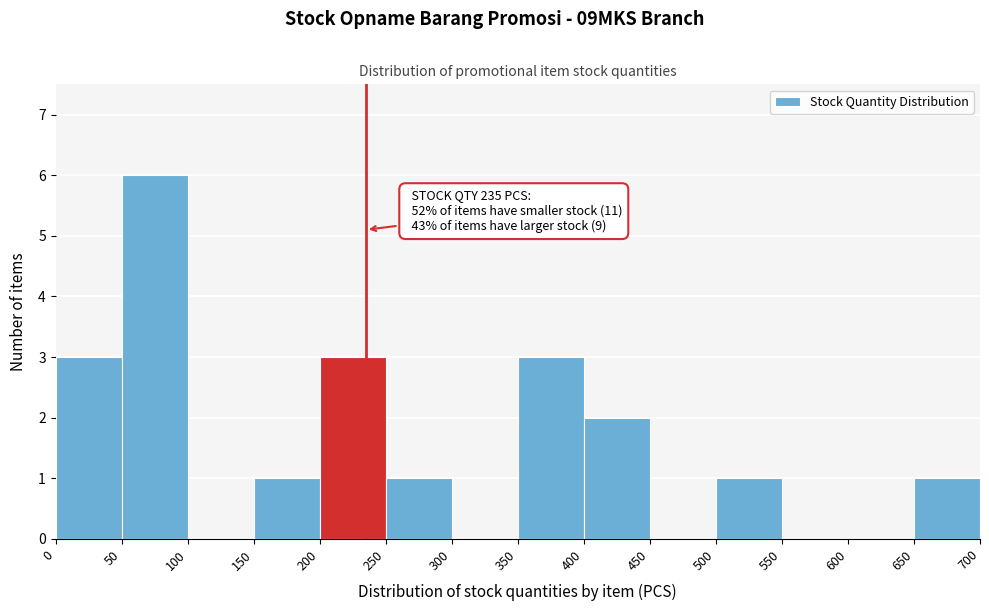

Over which range of the x-axis is the bar tallest?

50 to 100